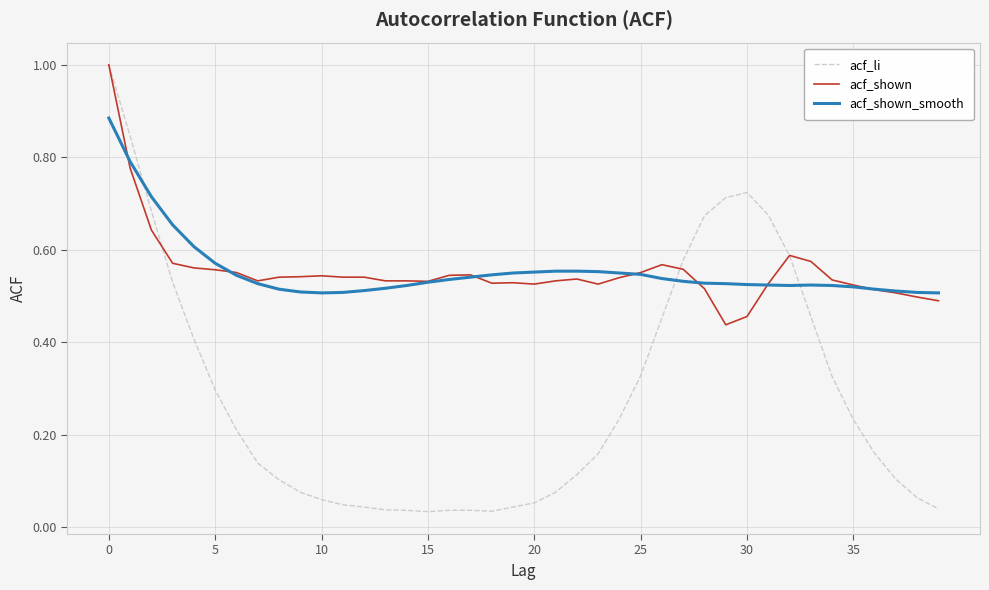

Which series has the largest range (max minus min)?

acf_li